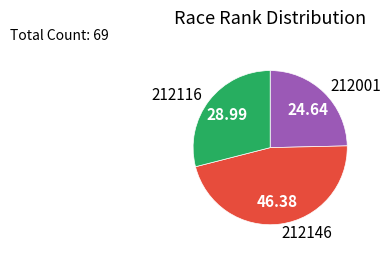

Rank the categories by value from highest to lowest.

212146, 212116, 212001